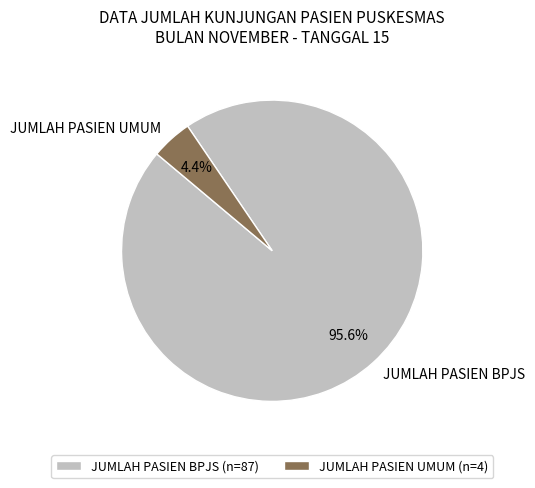

The JUMLAH PASIEN UMUM slice represents 4% of the pie. True or false?

True